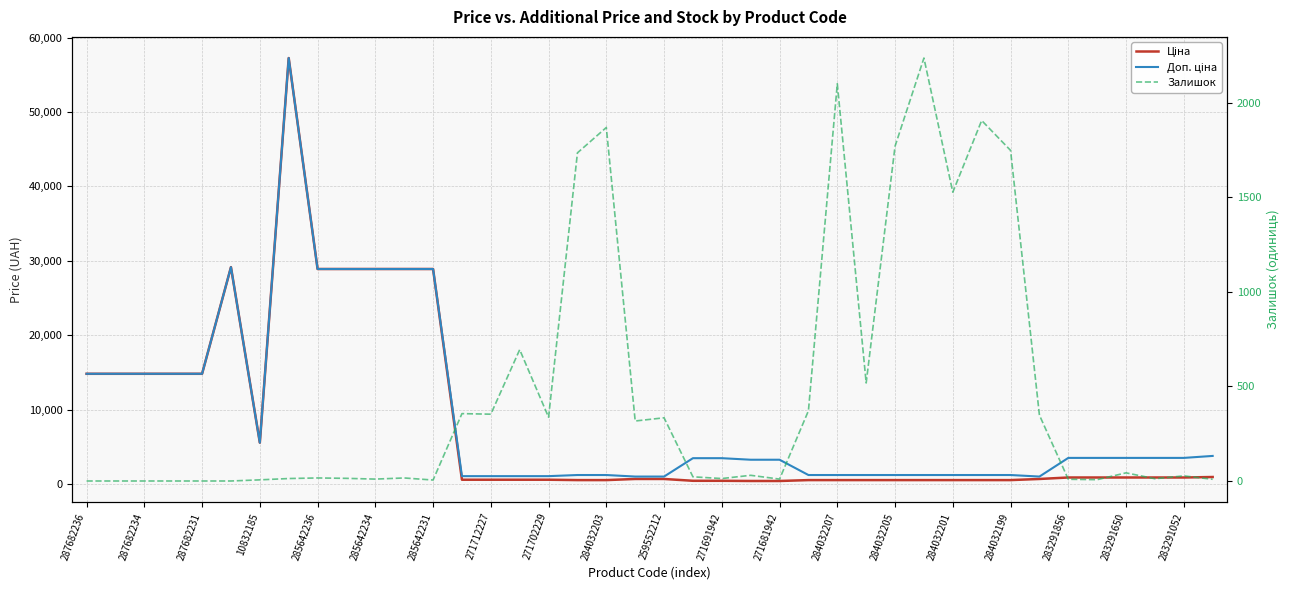

What is the maximum value for Ціна?

57258.0